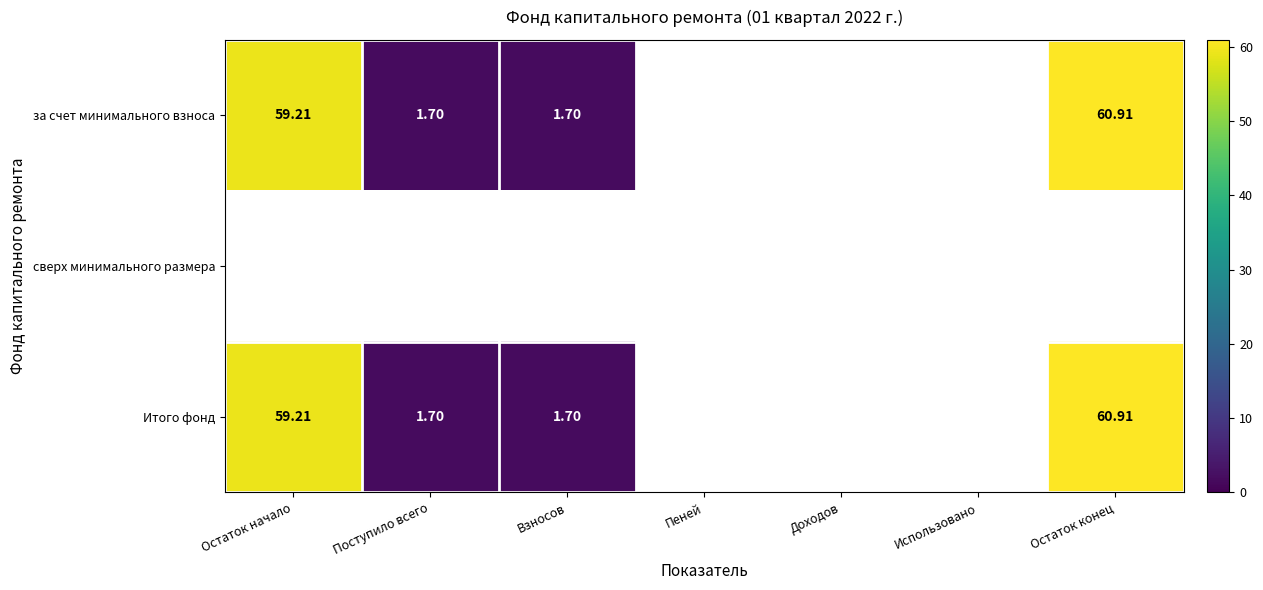

Where is за счет минимального взноса nearest to the value 30?

Поступило всего